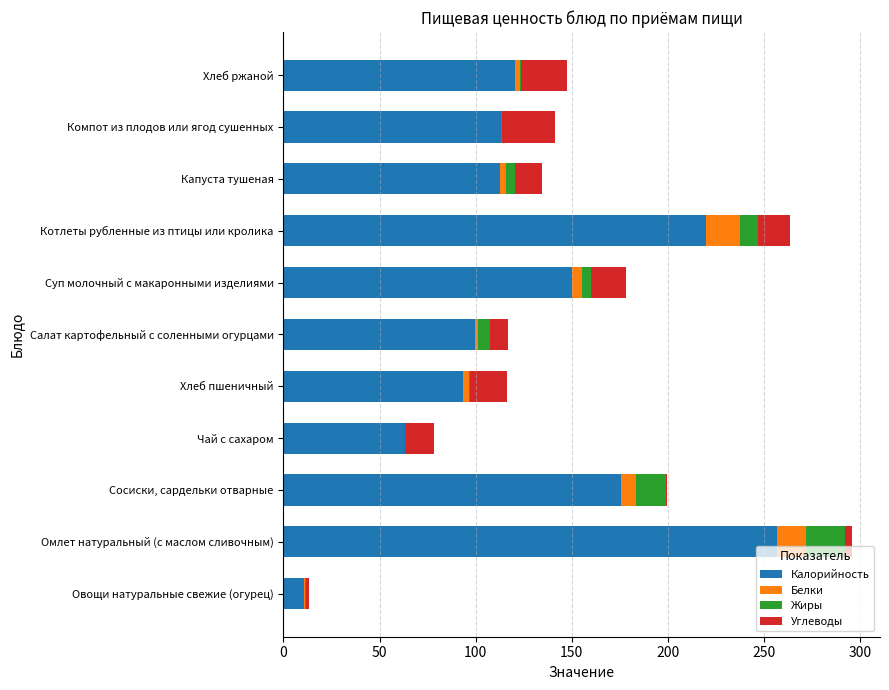

Which category has the highest value in the Калорийность series?

Омлет натуральный (с маслом сливочным)